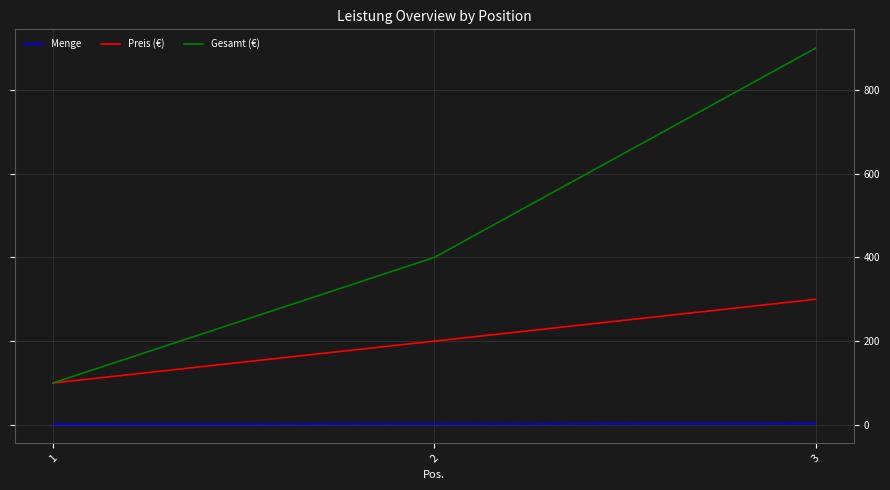

Rank the series at 3 from highest to lowest value.

Gesamt (€), Preis (€), Menge